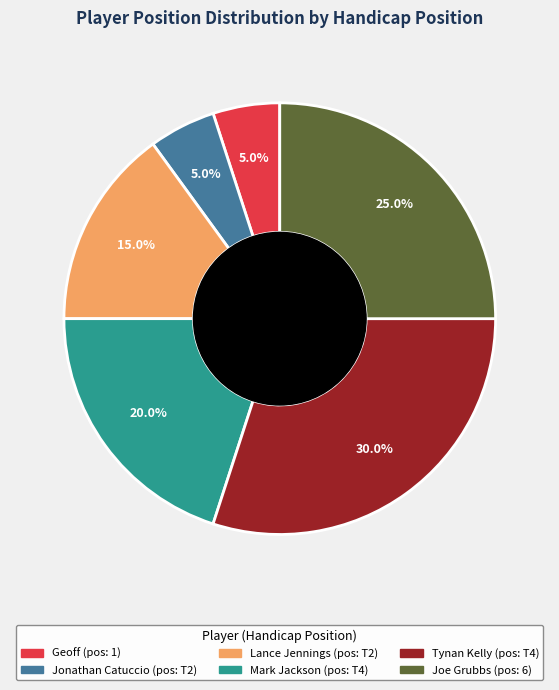

Is there any slice that represents more than half of the pie?

No